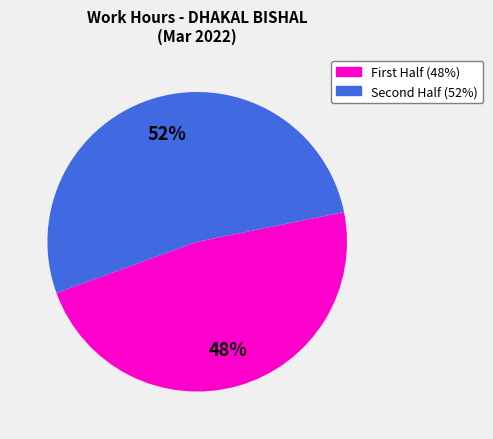

Is there a majority slice in this chart?

Yes